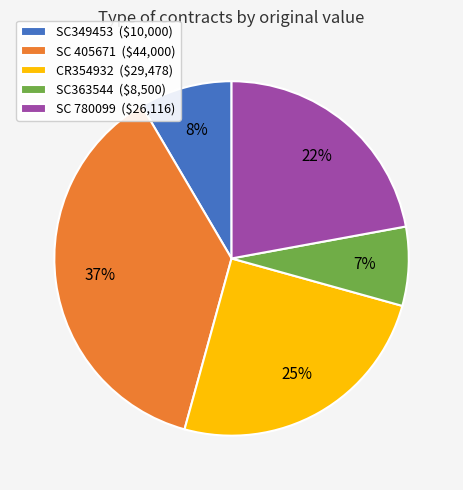

To the nearest percent, what percentage of the pie is CR354932 ($29,478)?

25%